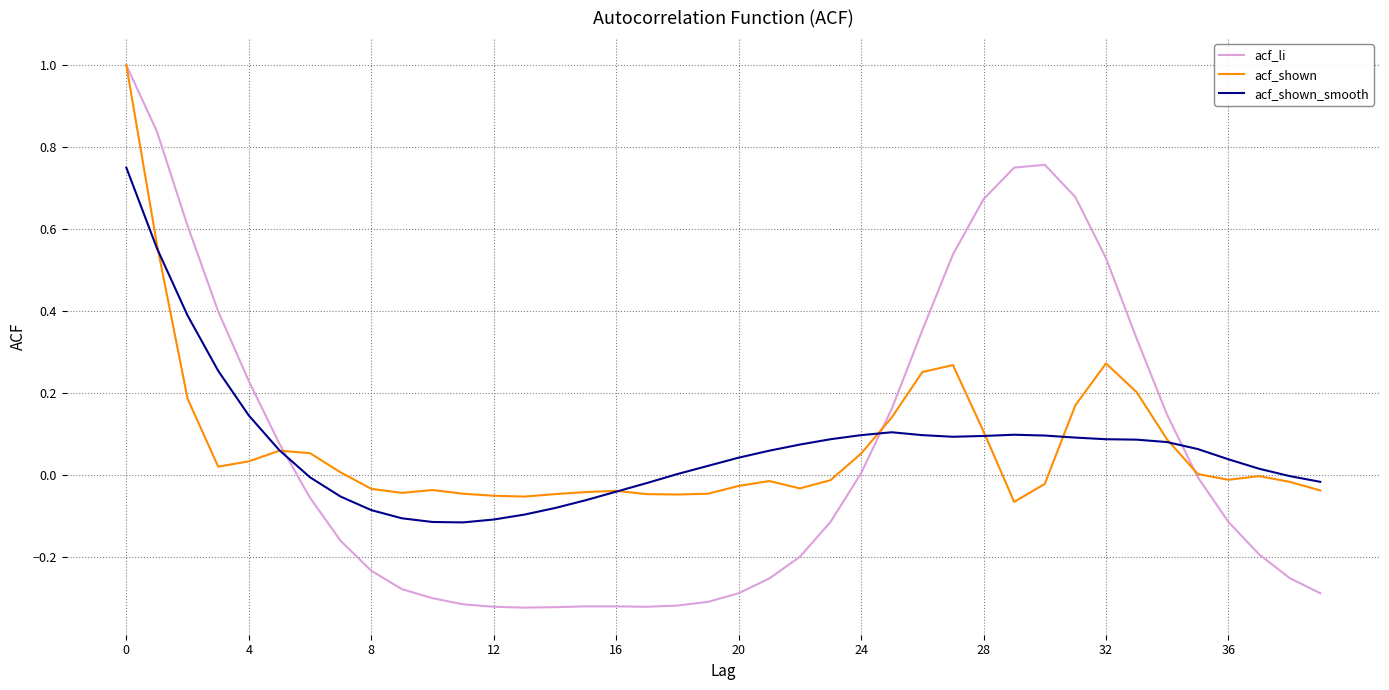

Which series has the widest spread of values?

acf_li